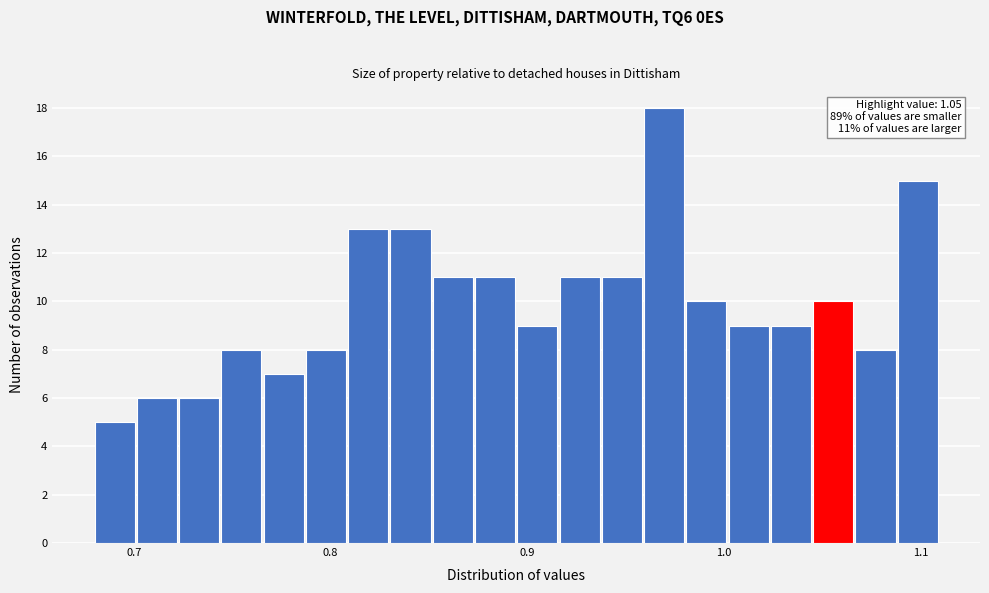

Around what value on the x-axis is the tallest bar? Give the approximate position of its centre, as read against the axis.

0.97